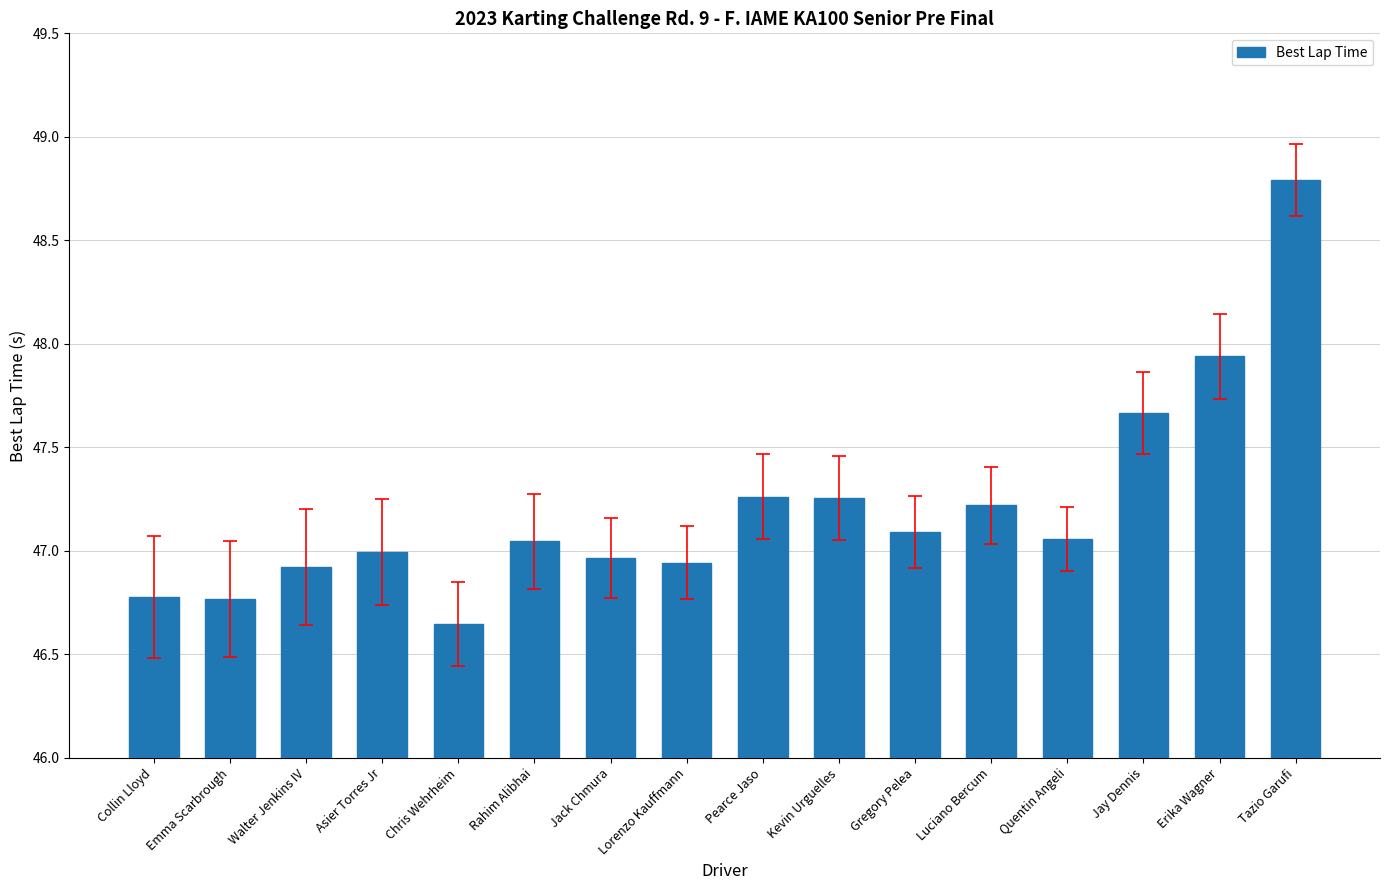

What is the ratio of the value at Jay Dennis to the value at Gregory Pelea?

1.0